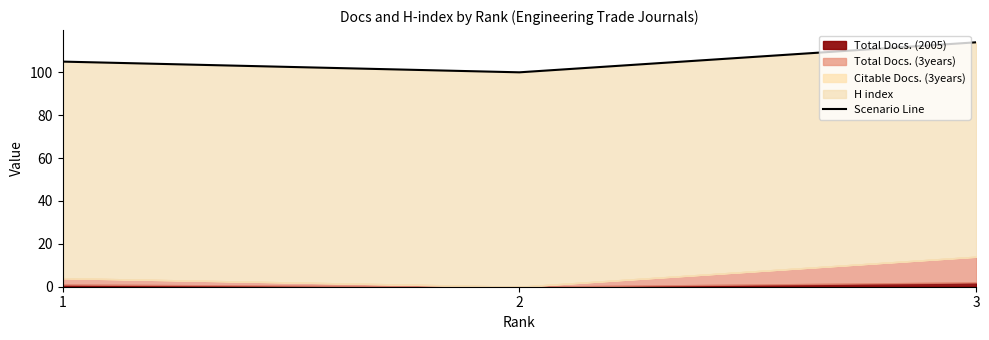

Between 3 and 1, which is larger?

3